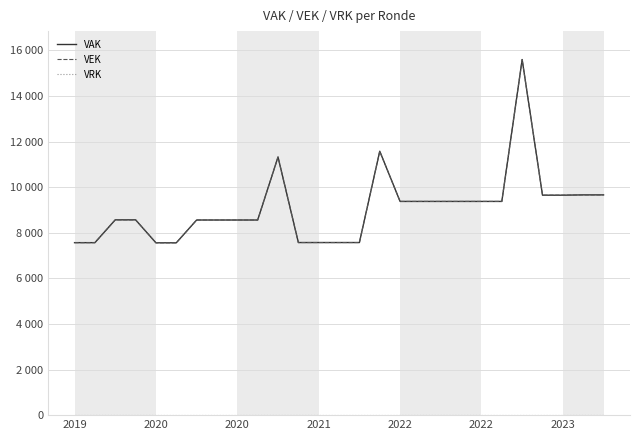

True or false: VEK has more than 2 interior local peaks.

True